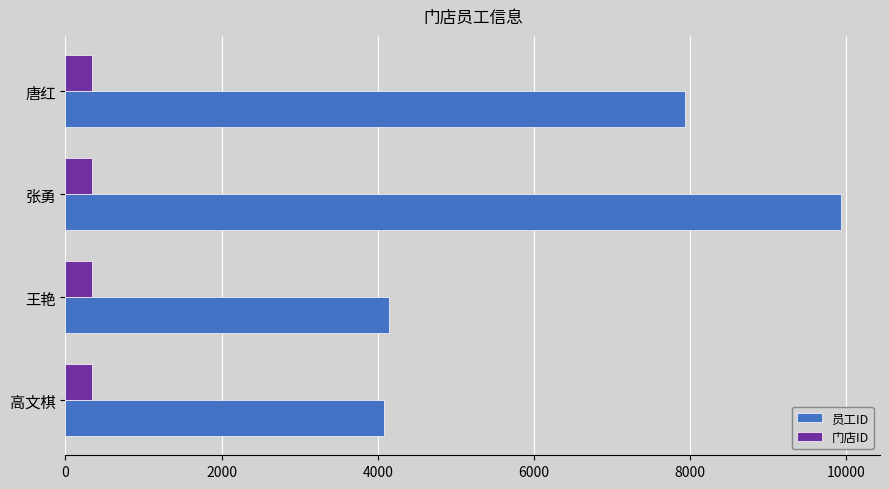

How many categories are shown in the chart?

4